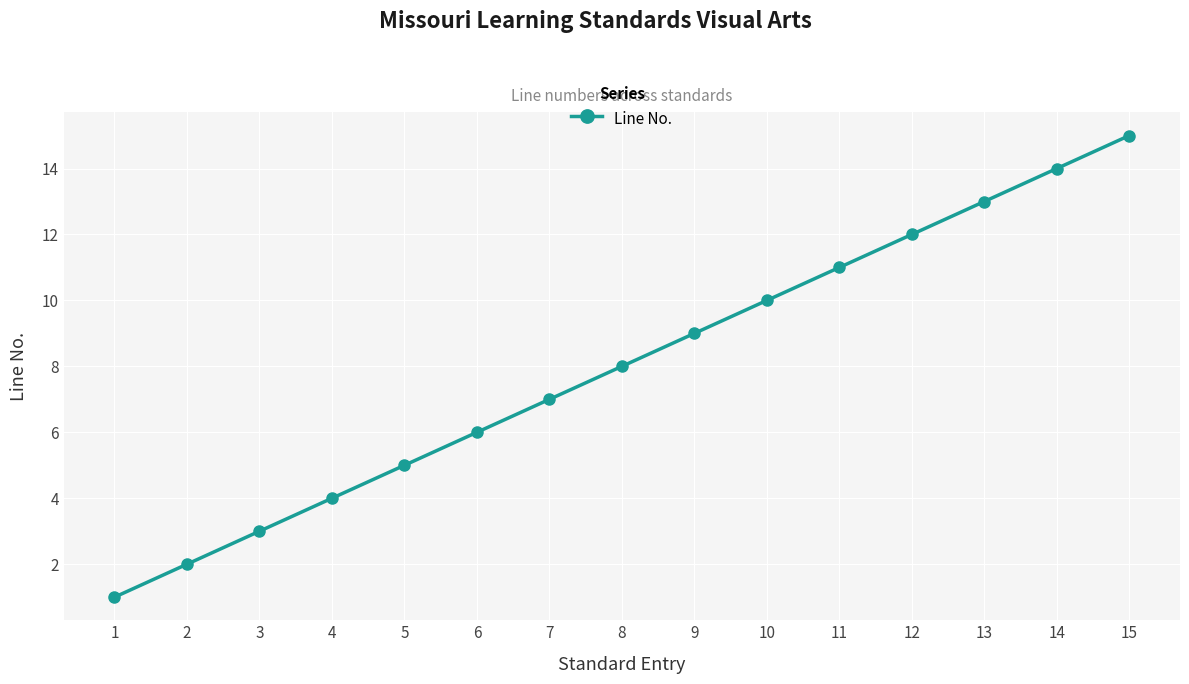

Count the number of categories in the chart.

15